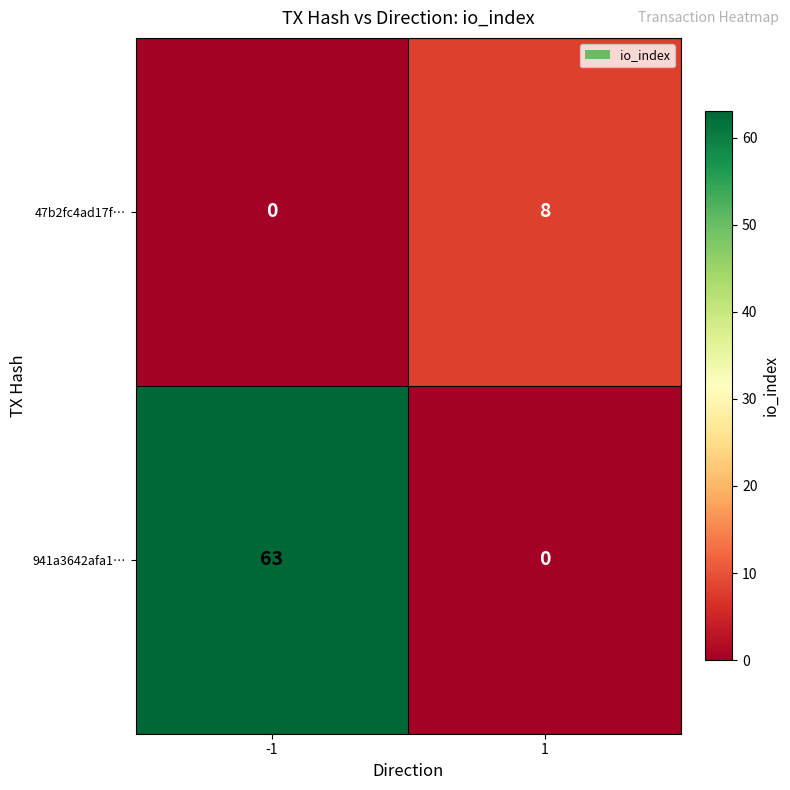

Reading left to right, what are all the values shown in this chart?

47b2fc4ad17f…: 0	8
941a3642afa1…: 63	0